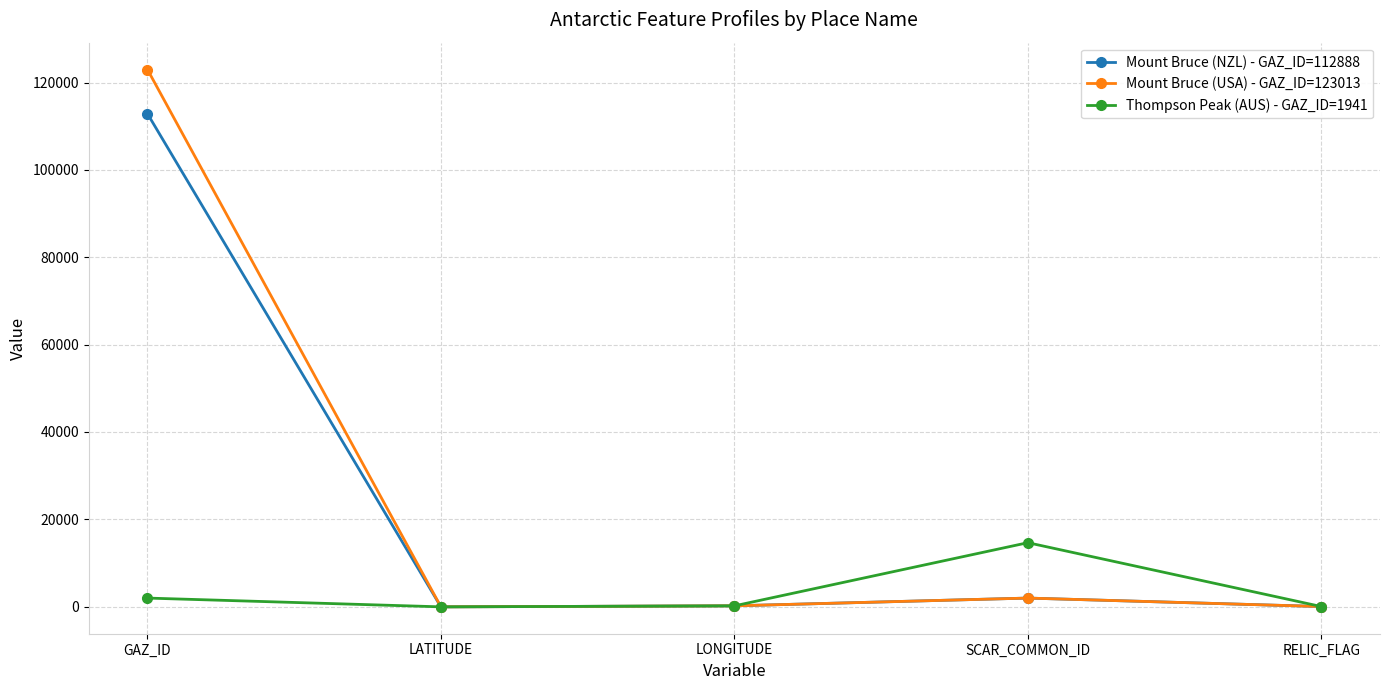

At which label is Mount Bruce (USA) - GAZ_ID=123013 closest to 61471?

SCAR_COMMON_ID